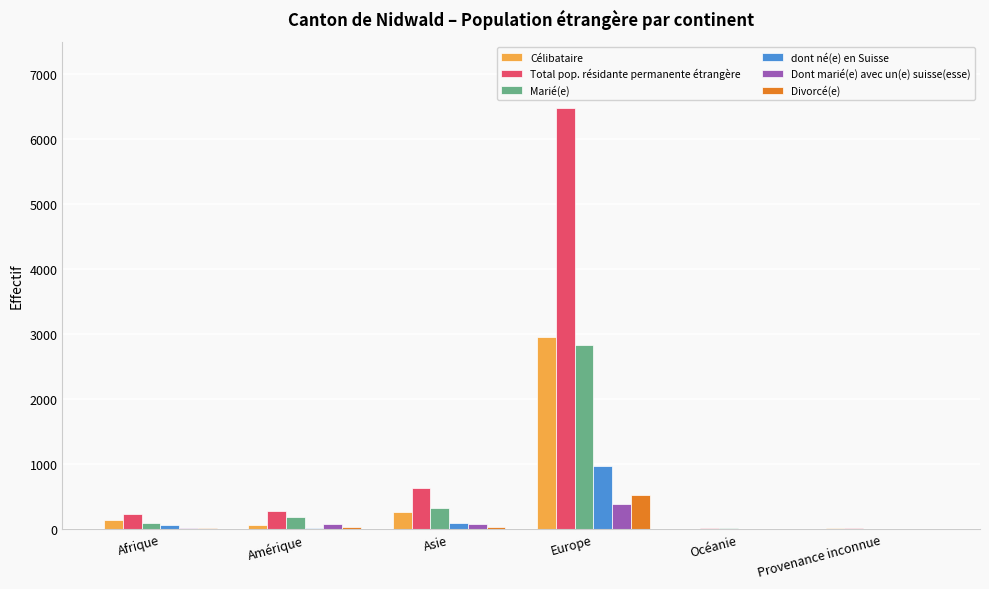

At which category is the sum across all series the highest?

Europe